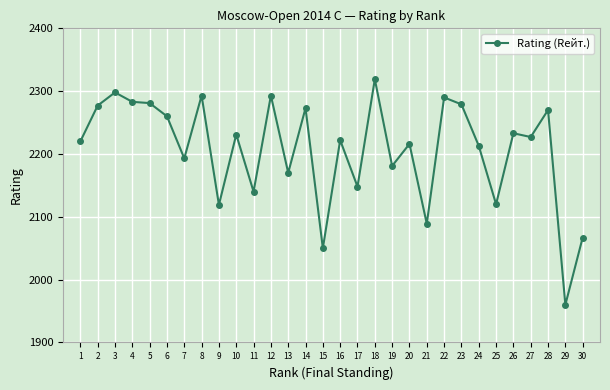

Does the chart have visible grid lines?

Yes